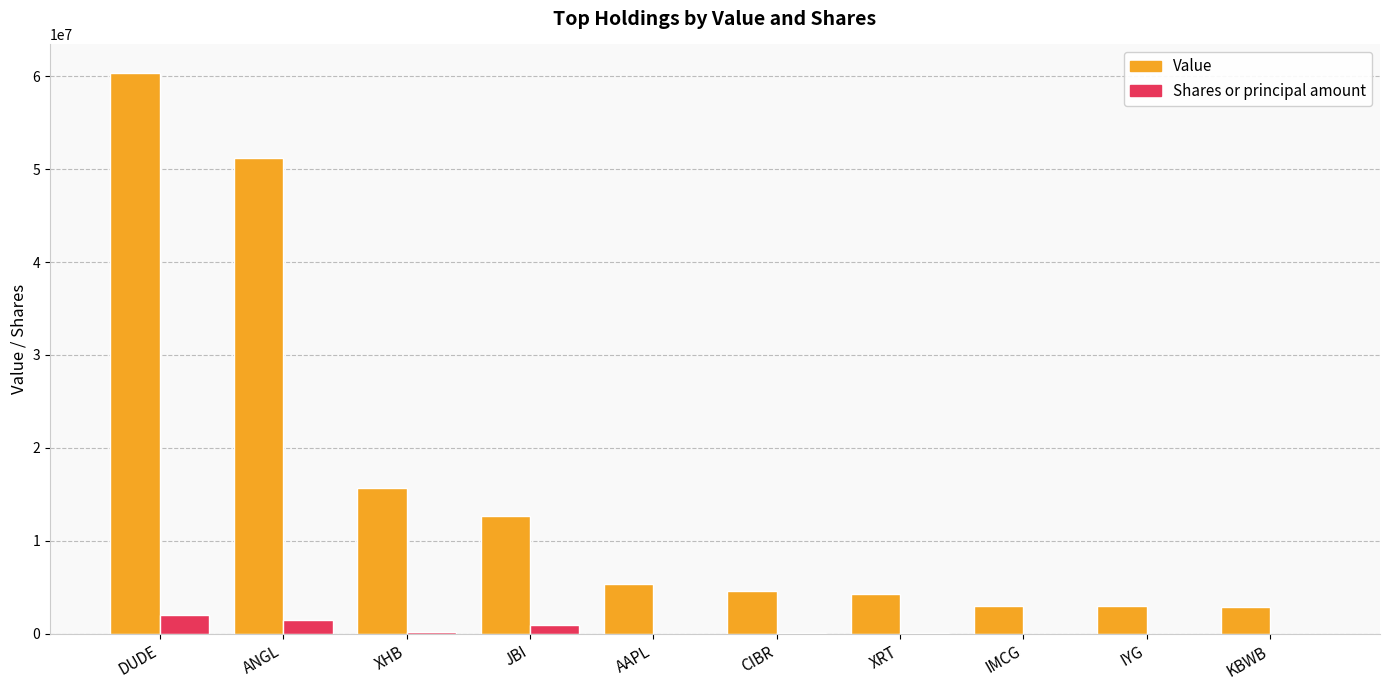

What is the sum of the Shares or principal amount values at ANGL and CIBR?

1638998